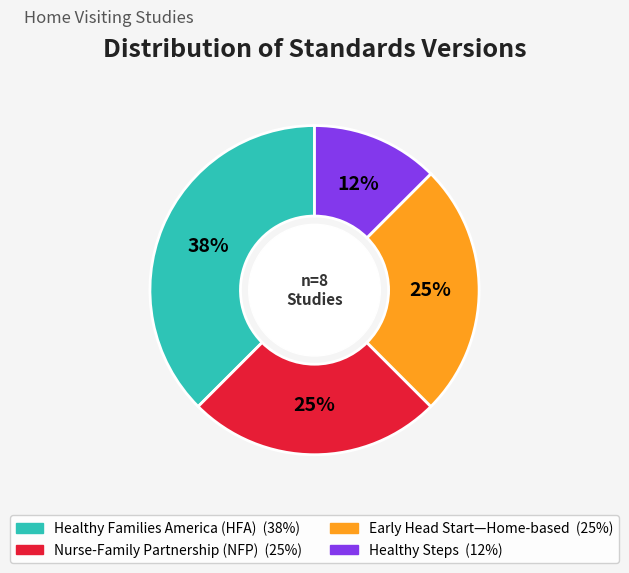

Is there any slice that represents more than half of the pie?

No